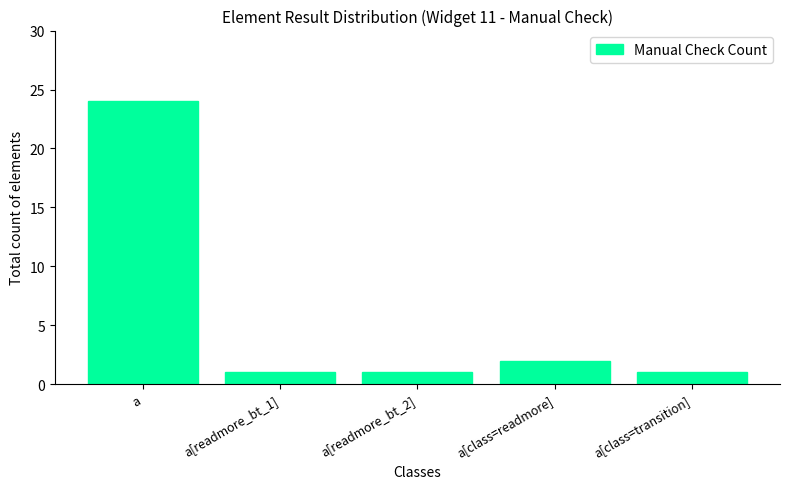

Reading left to right, extract all data points from this chart.

a=24	a[readmore_bt_1]=1	a[readmore_bt_2]=1	a[class=readmore]=2	a[class=transition]=1